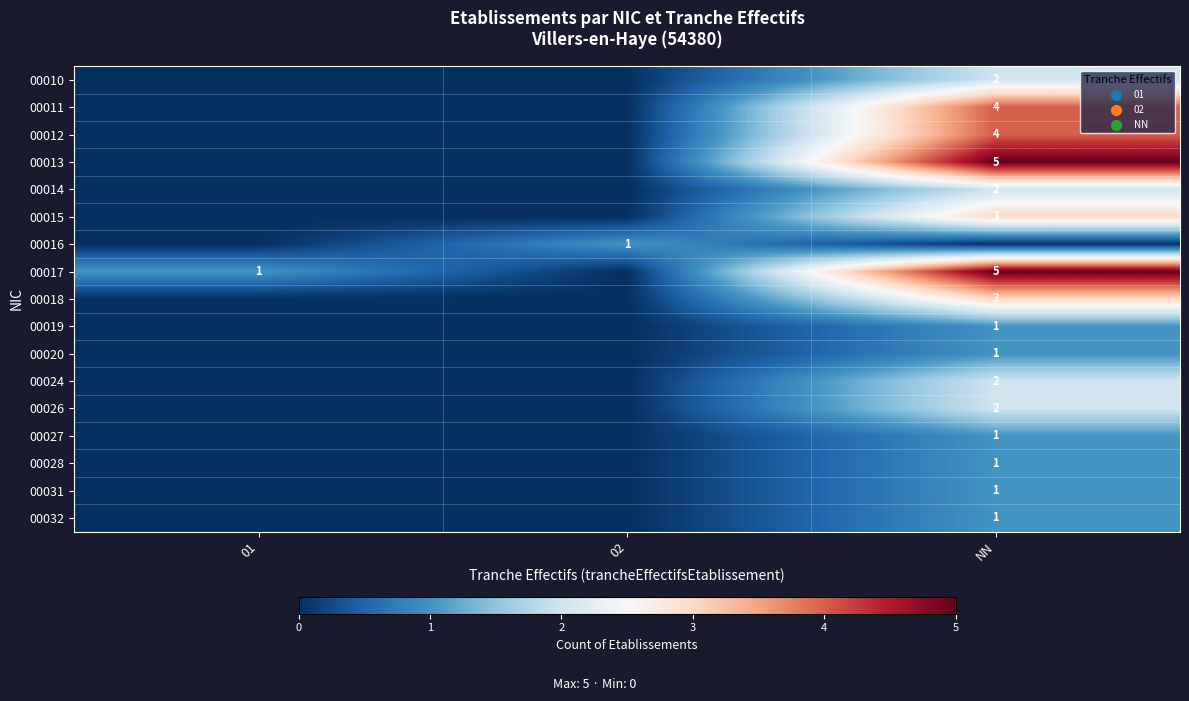

The value of 00031 at NN is 0. True or false?

False